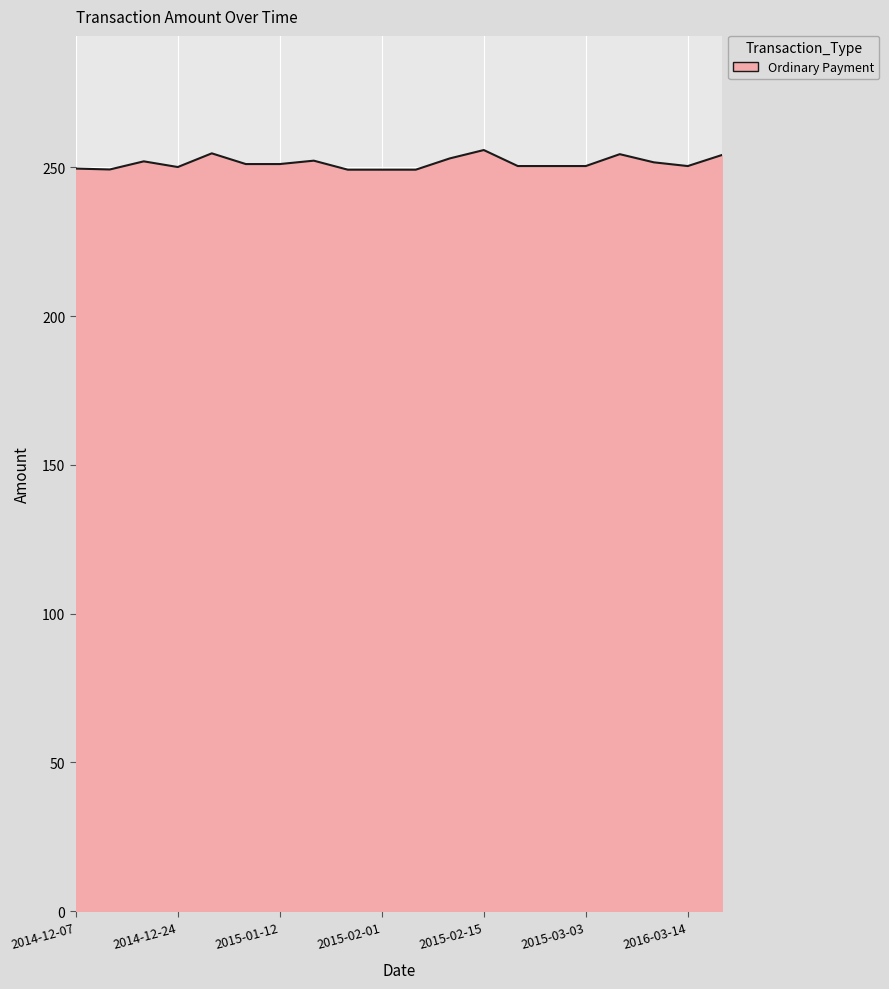

Does the chart have visible grid lines?

Yes